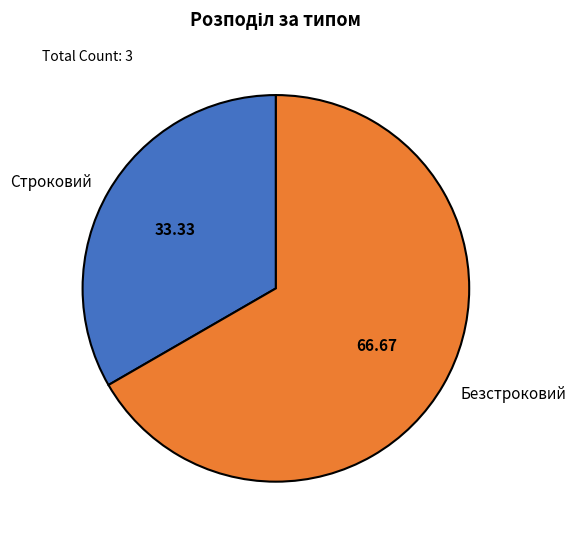

Is it true that Безстроковий is 67% of the pie?

True